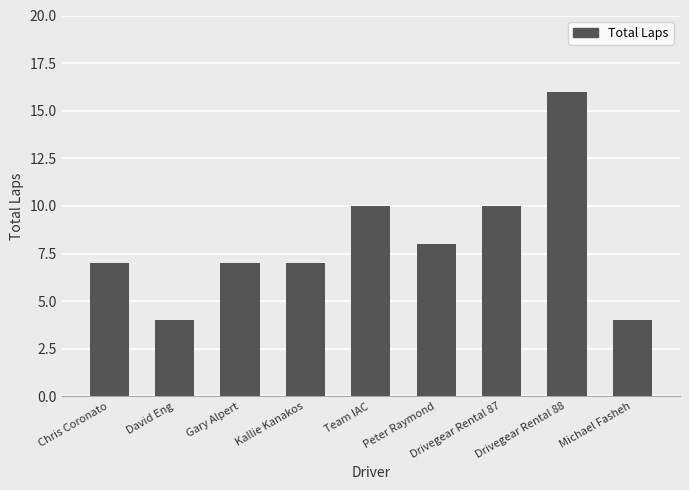

Read the value at Kallie Kanakos.

7